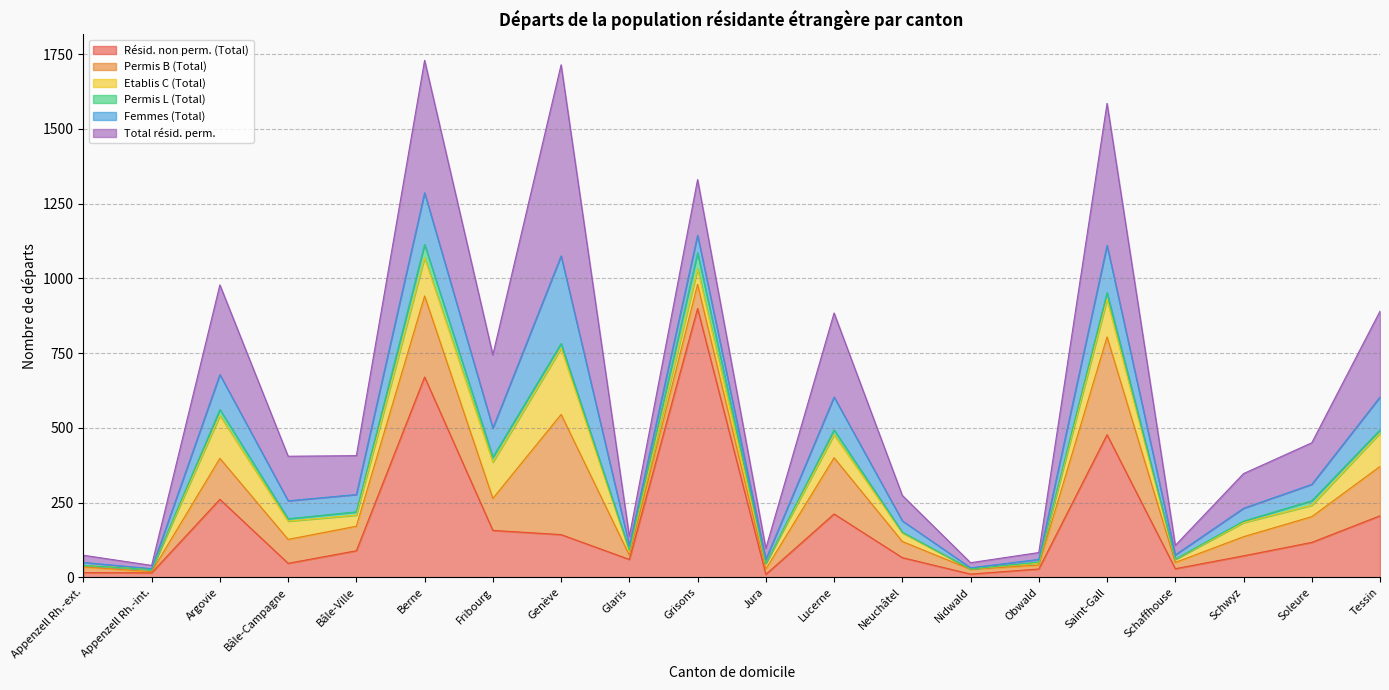

Which label corresponds to the largest value in the chart?

Grisons